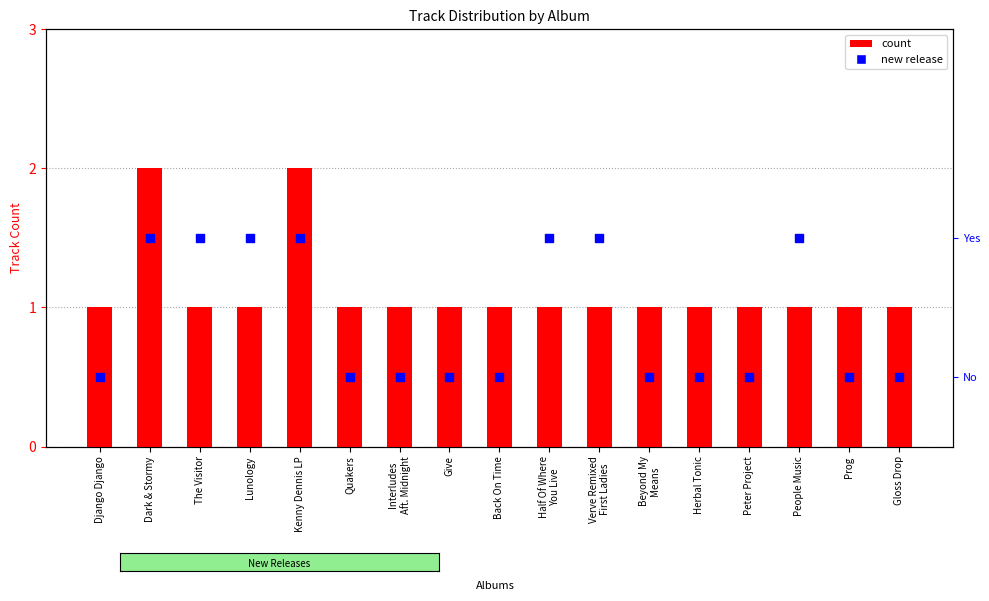

Which series reaches the minimum Y coordinate?

new release